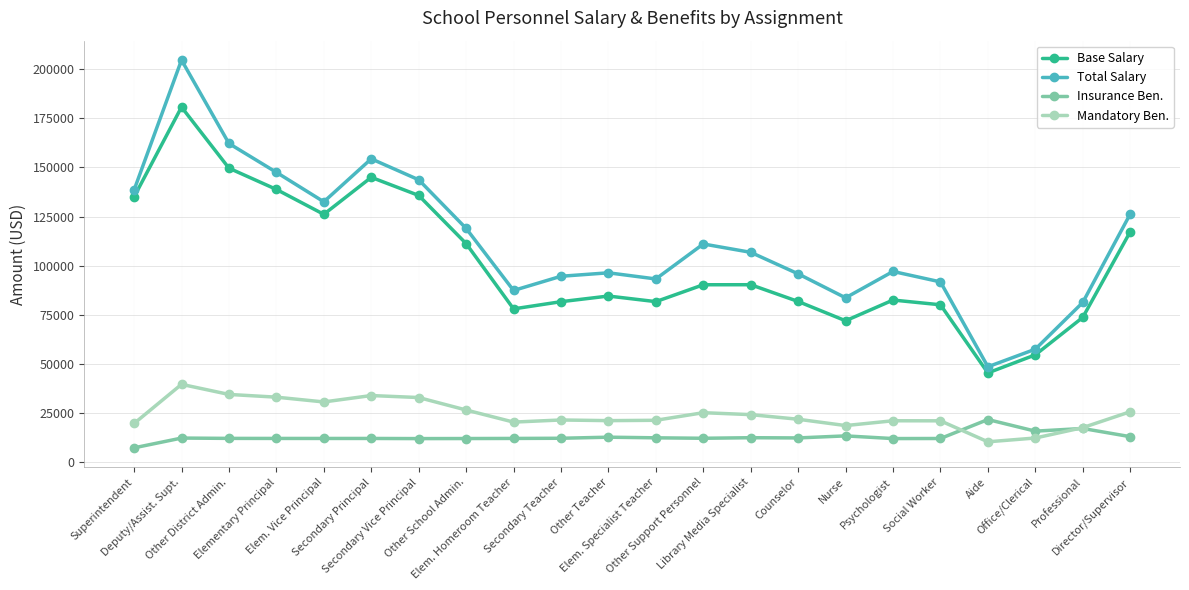

What is the highest value of the Base Salary series?

180699